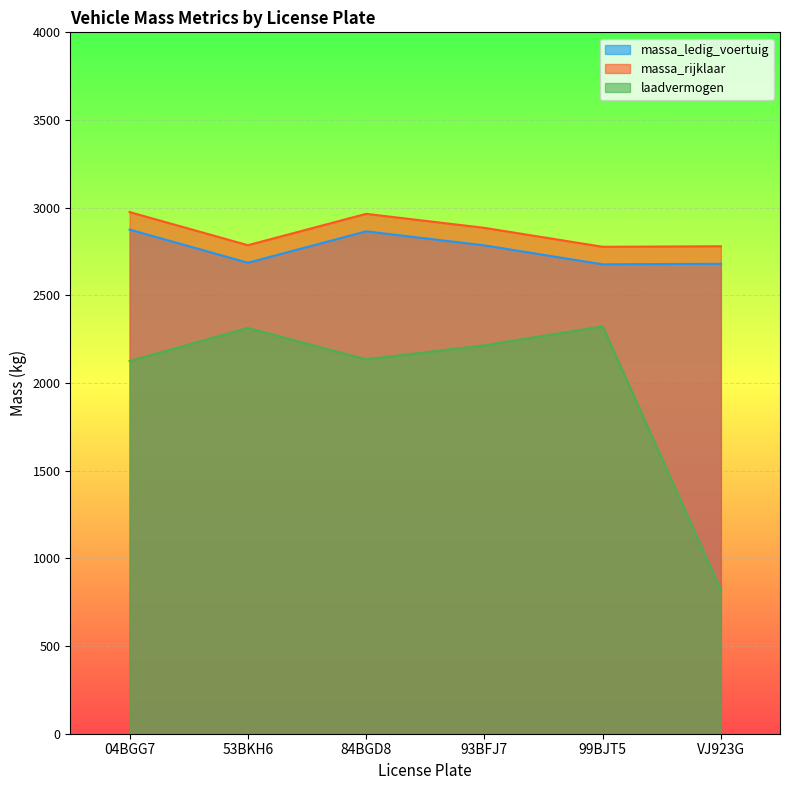

What is the average value of the massa_ledig_voertuig series?

2761